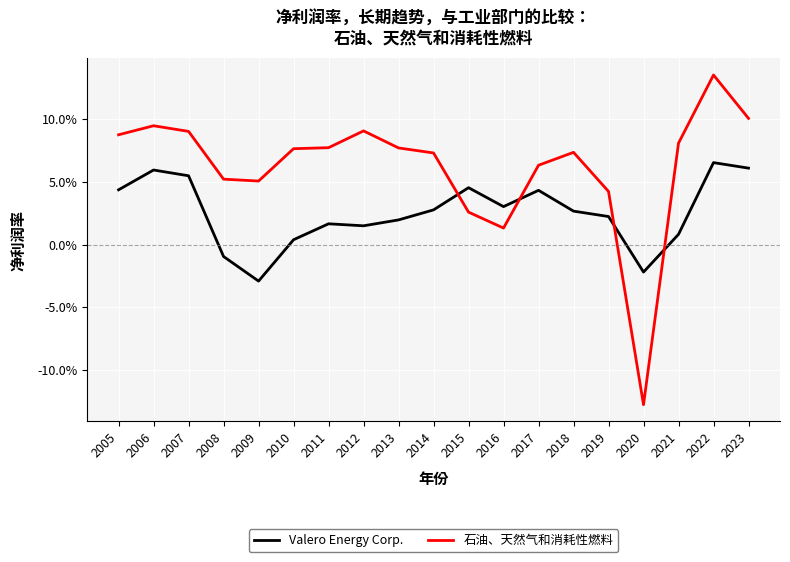

Does the chart have visible grid lines?

Yes